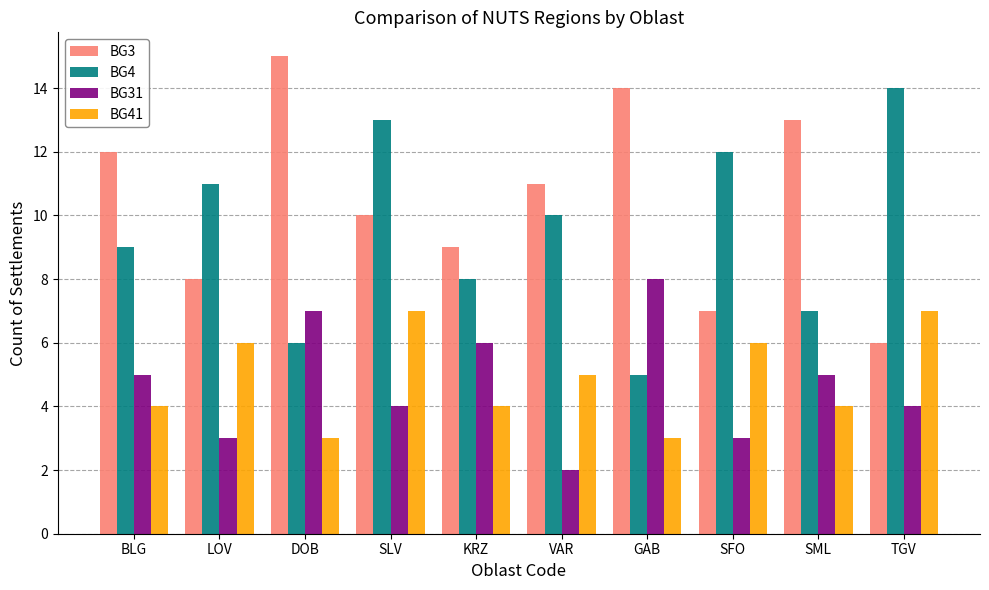

True or false: BG31 has a value of 4 at SLV.

True